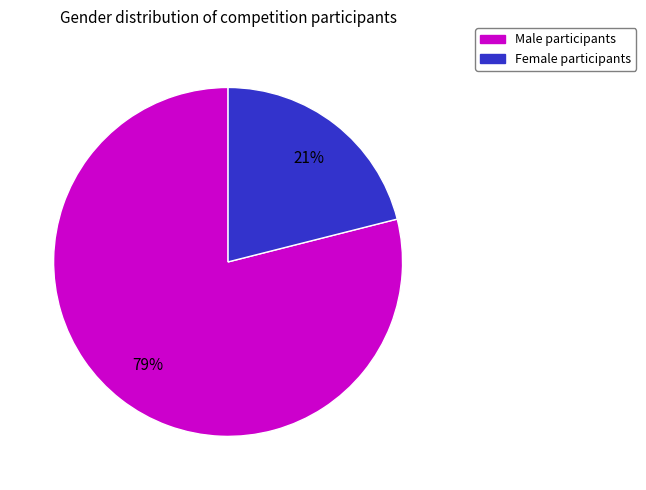

Is there any slice that represents more than half of the pie?

Yes